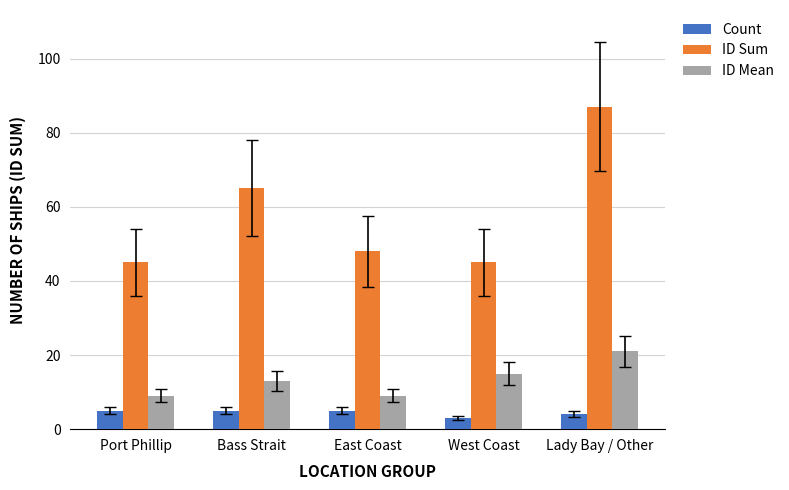

What is the minimum value shown in the chart?

3